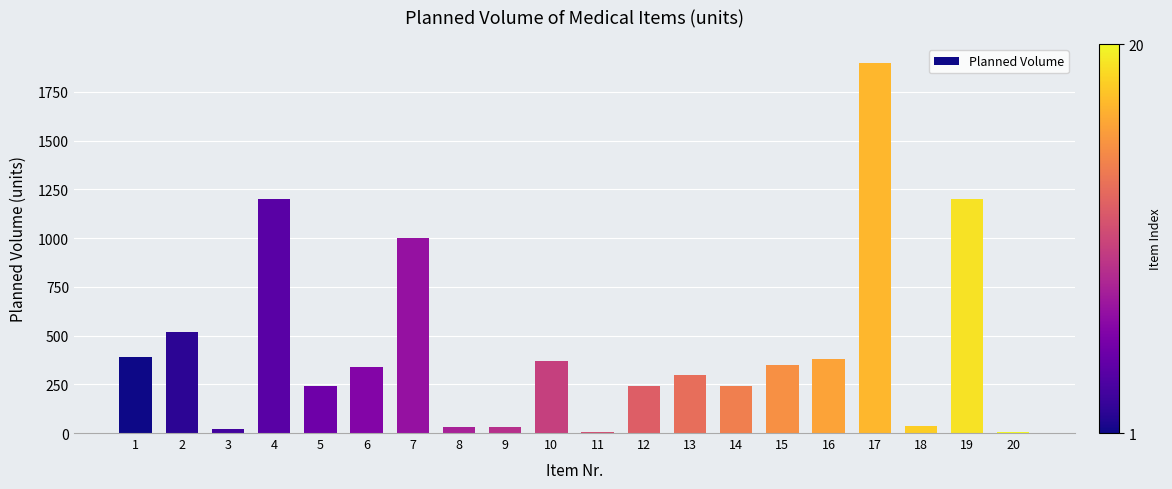

How many categories are shown in the chart?

20